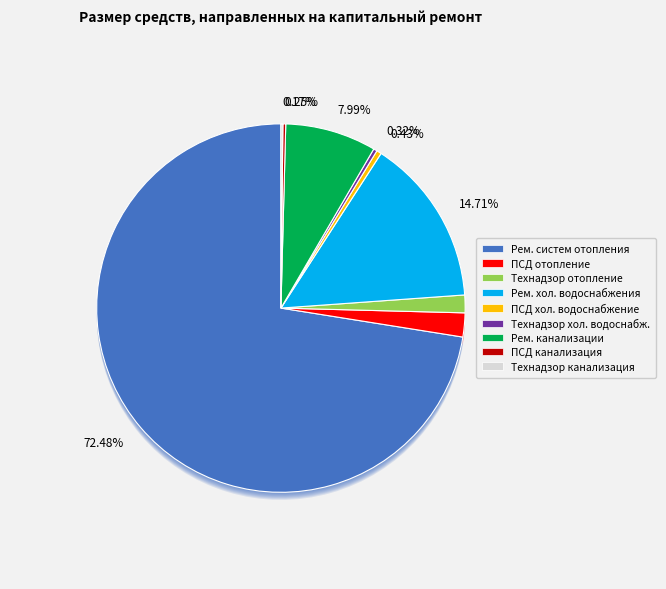

Do ПСД на ремонт систем отопления and ПСД на ремонт систем холодного водоснабжения together represent more than half of the pie?

No